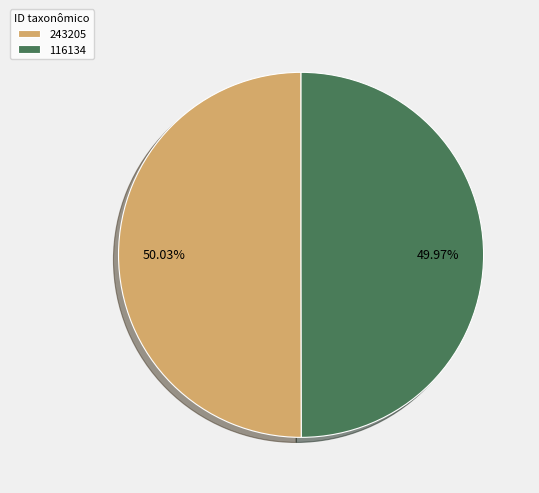

What portion of the pie excludes 116134?

50.0%